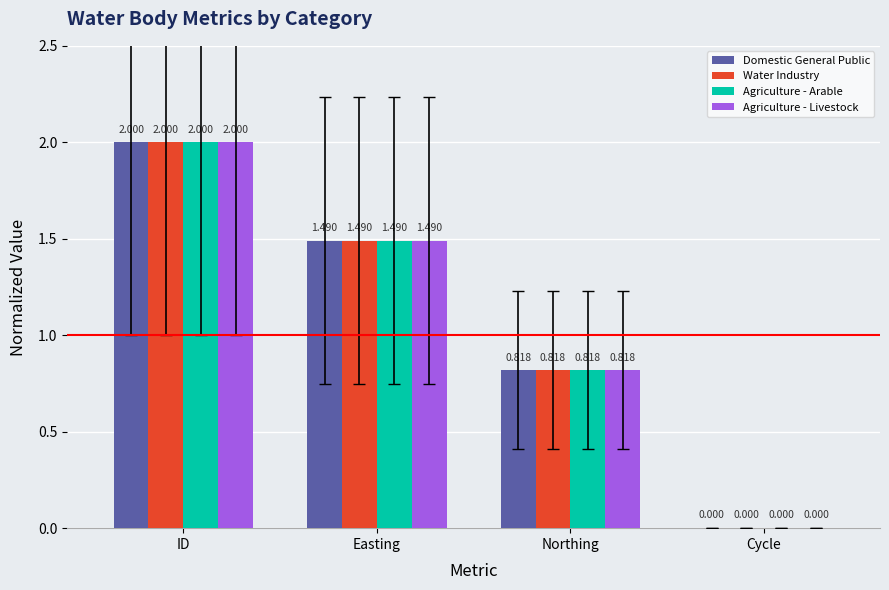

Where is Agriculture - Livestock nearest to the value 1?

Northing